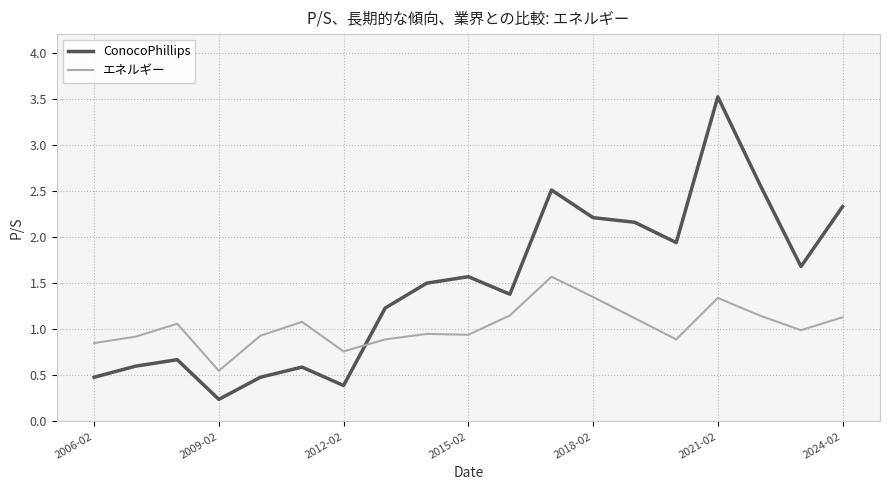

Which series has the largest total across all categories?

ConocoPhillips